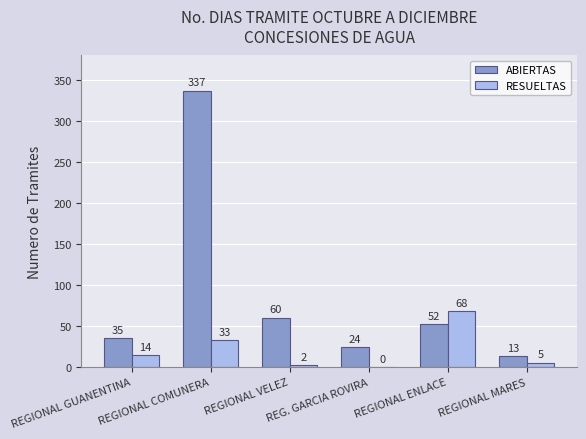

Which series has the largest total across all categories?

ABIERTAS